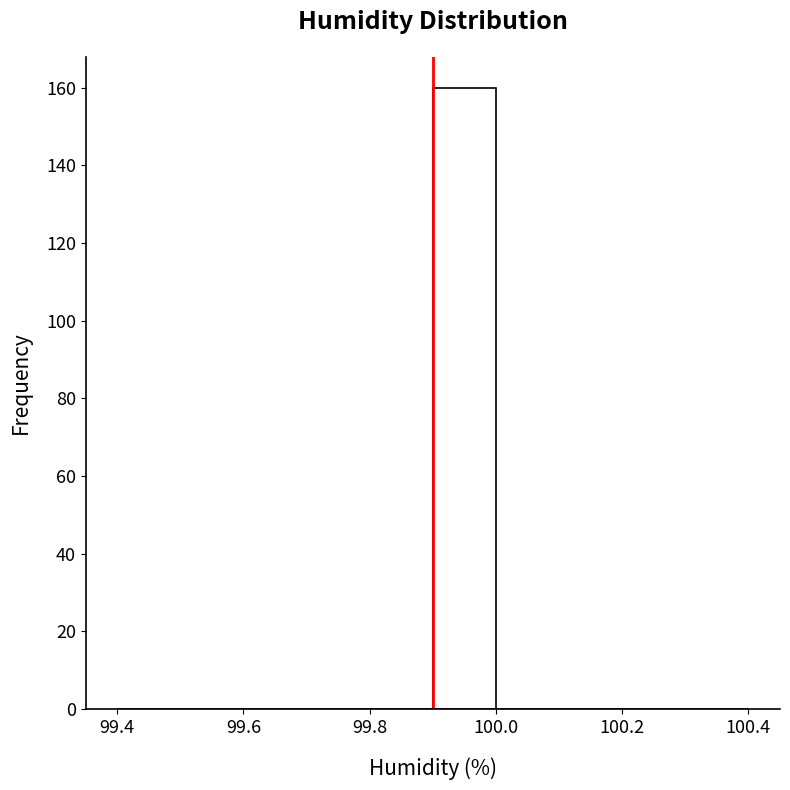

How tall is the bar that spans 99.9 to 100.0 on the x-axis? The values are not printed on the chart, so give them approximately, as read against the axis.

160